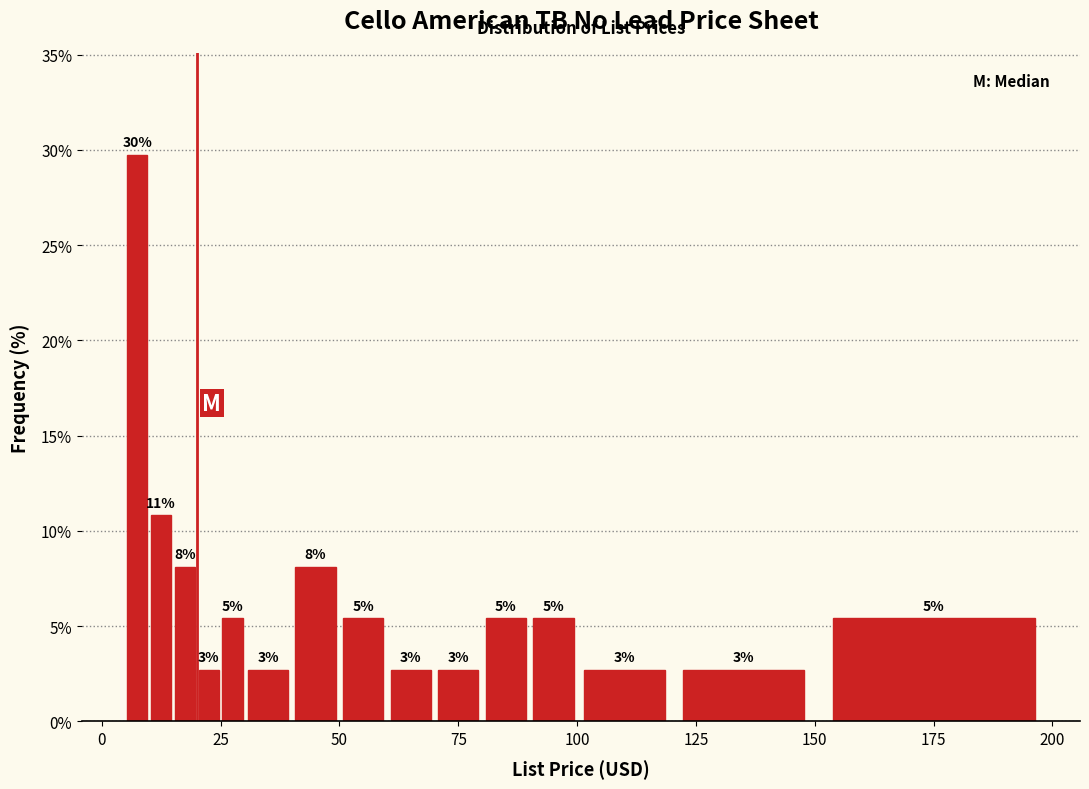

Read against the x-axis, roughly where is the centre of the tallest bar?

10